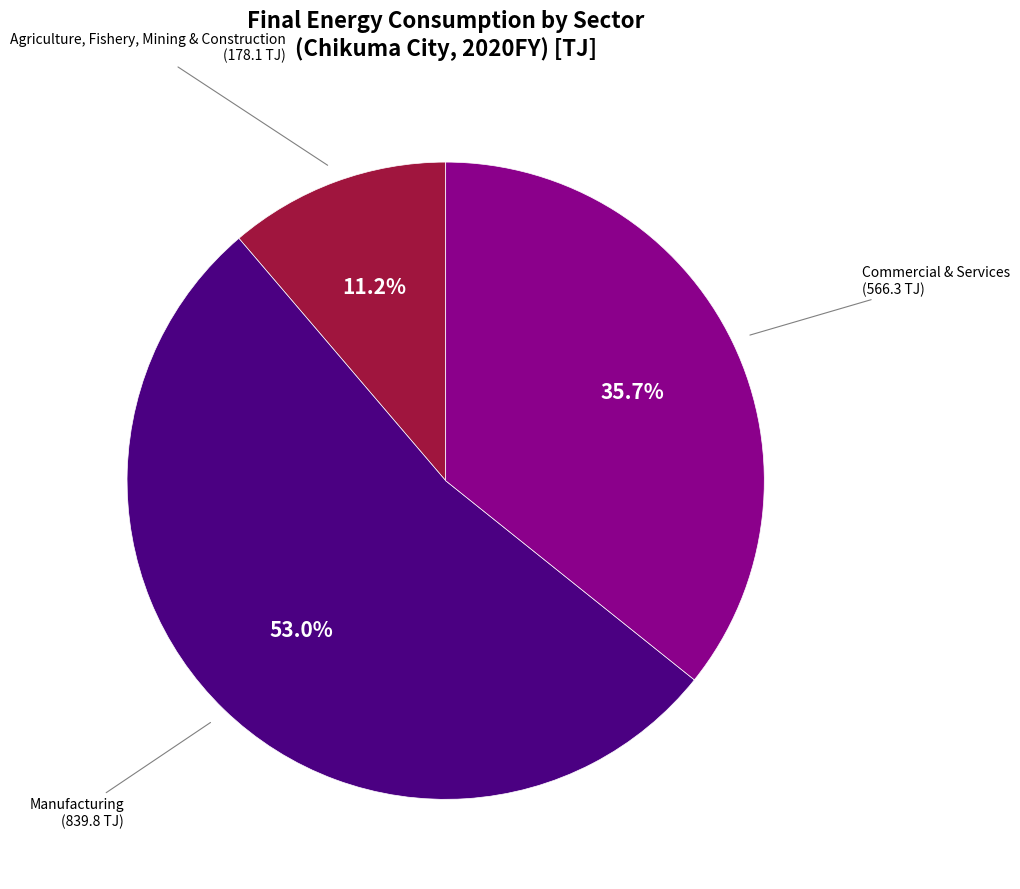

Does Agriculture, Fishery, Mining & Construction account for over 50% of the chart?

No